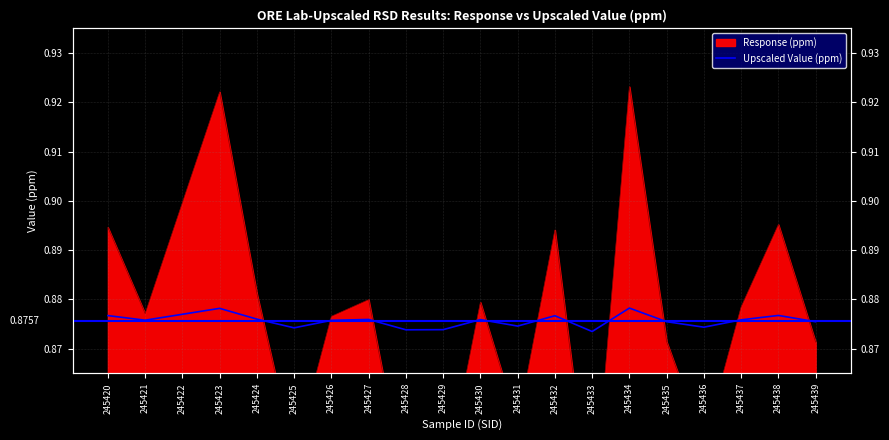

Where is the first local minimum?

245421